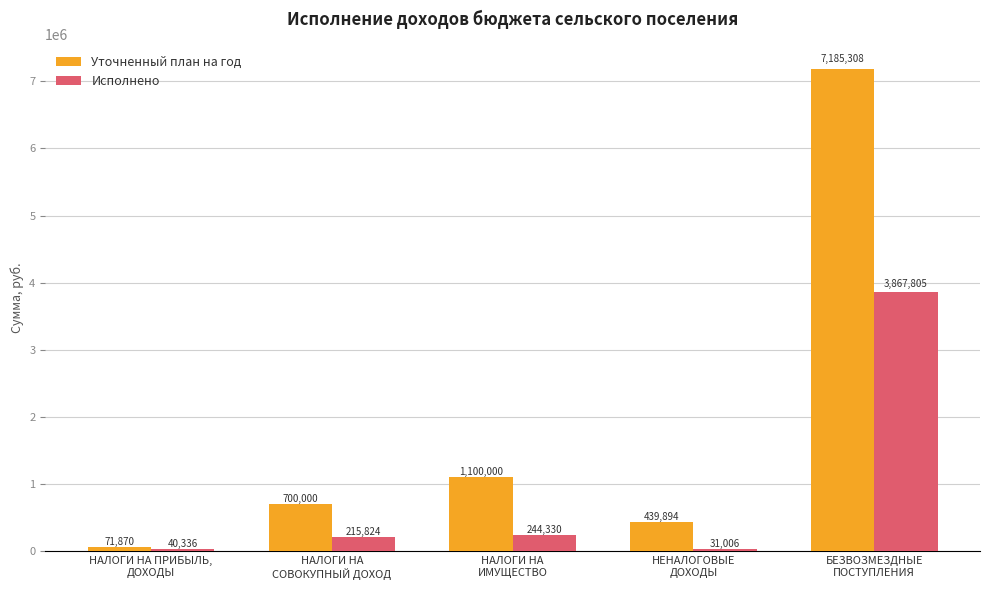

What is the maximum value shown in the chart?

7185308.3